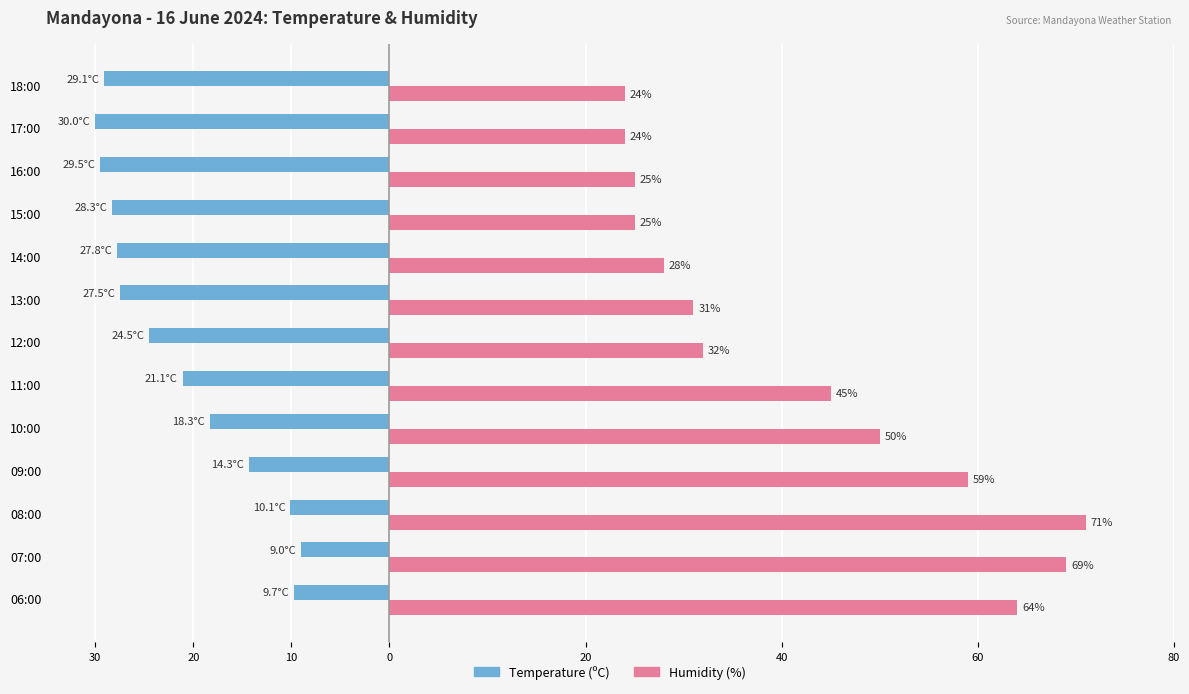

Rank the series by their maximum value, from lowest to highest.

Temperature (ºC), Humidity (%)